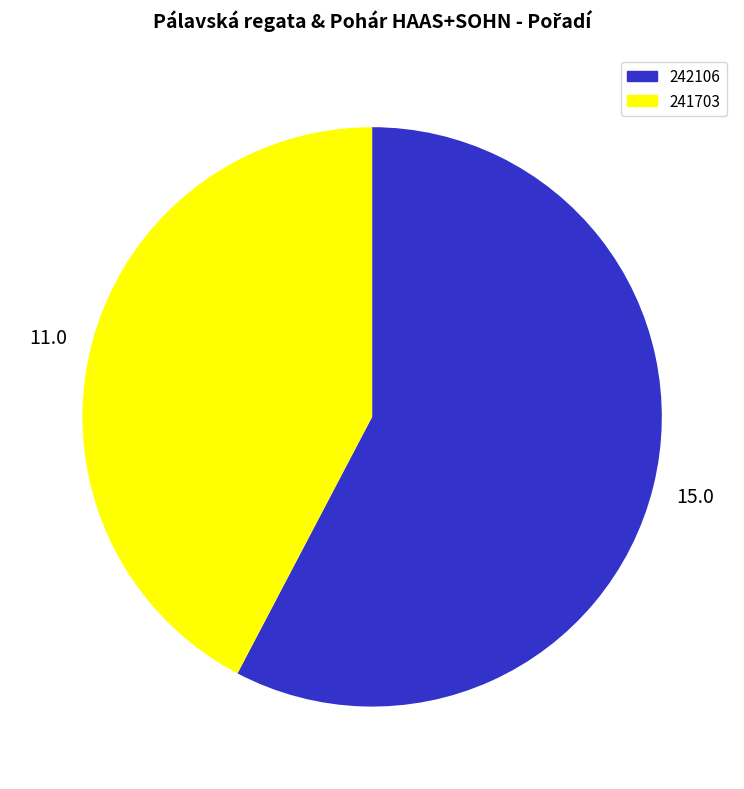

How many segments does this pie chart have?

2